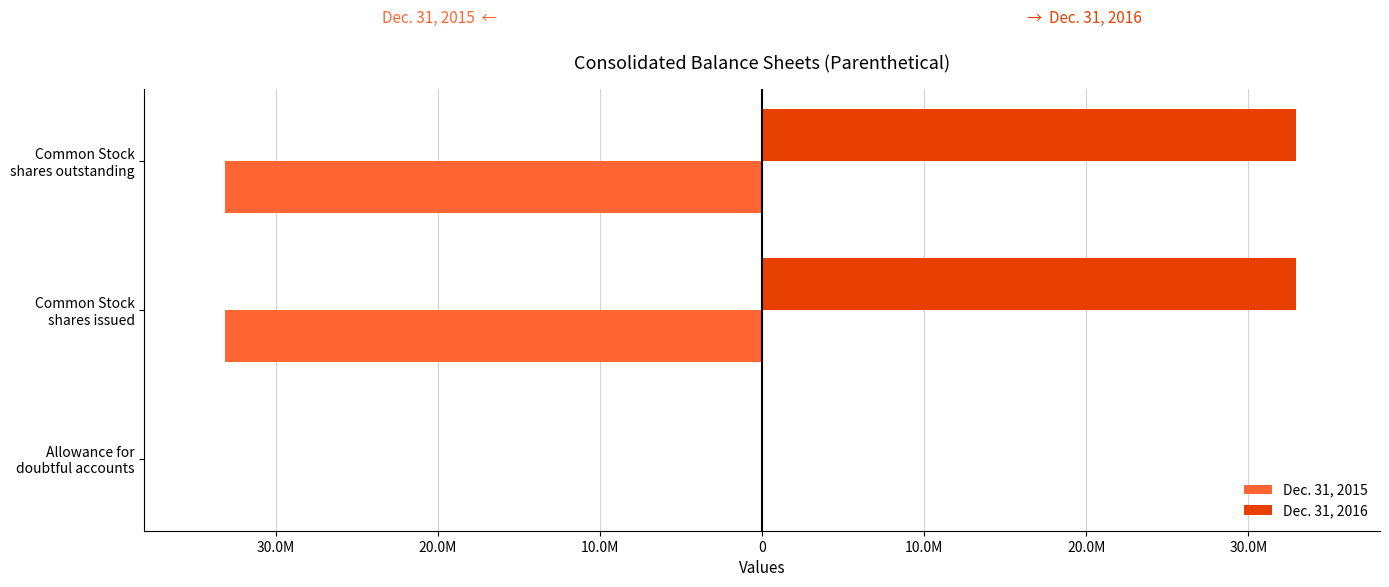

Reading left to right, extract all data points from this chart.

Dec. 31, 2015: -4686	-33153500	-33153500
Dec. 31, 2016: 4686	32920246	32920246